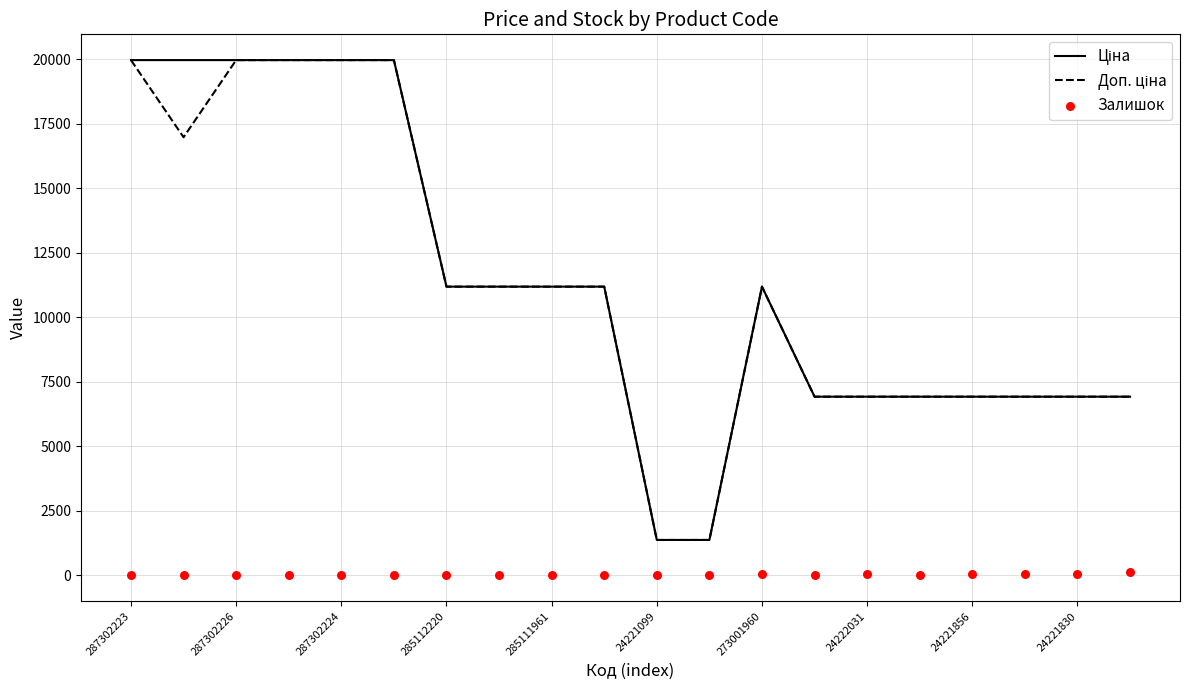

What are all the series names shown in the legend?

Ціна, Доп. ціна, Залишок